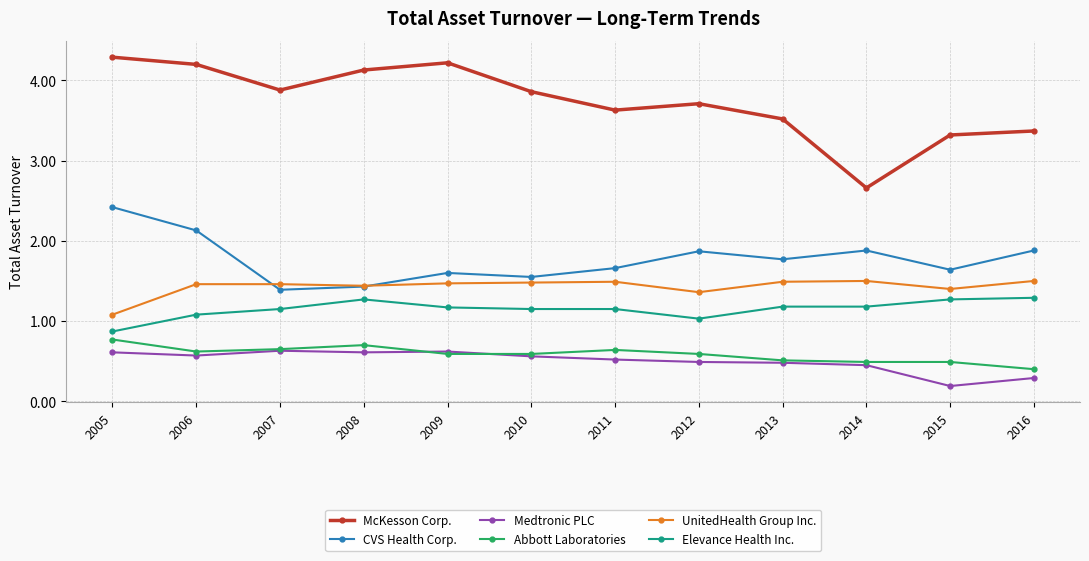

How many Abbott Laboratories values are between 0 and 1?

12